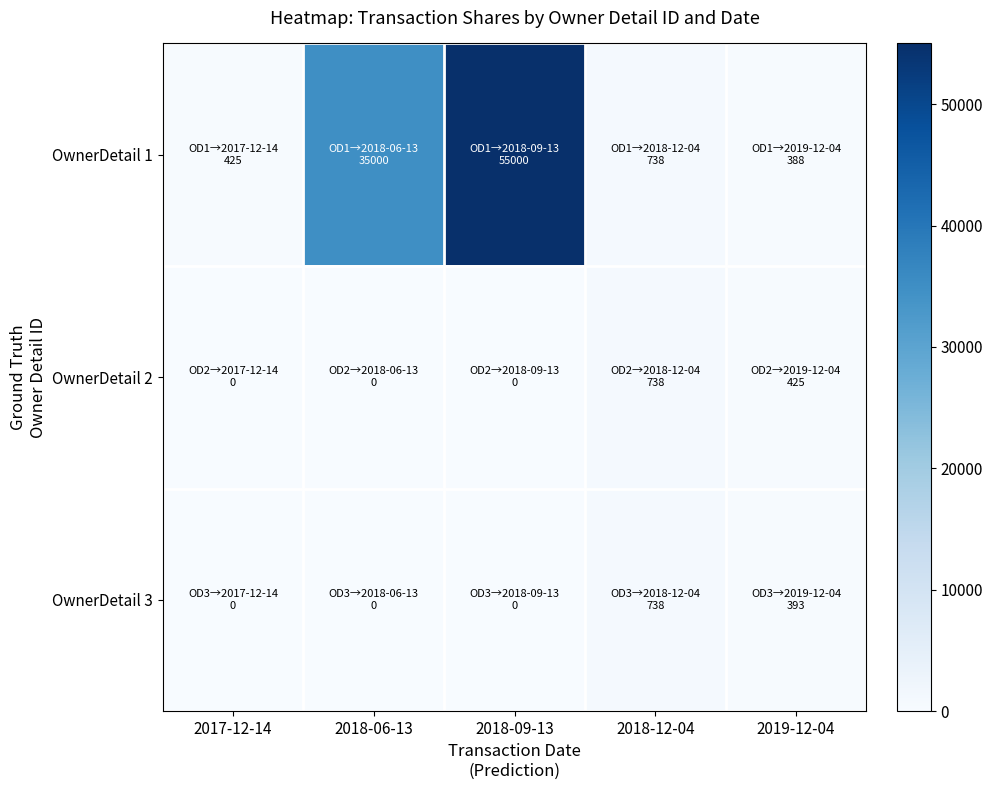

Reading right to left, list all the values displayed in this chart.

OwnerDetail 1: 2019-12-04=388	2018-12-04=738	2018-09-13=55000	2018-06-13=35000	2017-12-14=425
OwnerDetail 2: 2019-12-04=425	2018-12-04=738	2018-09-13=0	2018-06-13=0	2017-12-14=0
OwnerDetail 3: 2019-12-04=393	2018-12-04=738	2018-09-13=0	2018-06-13=0	2017-12-14=0